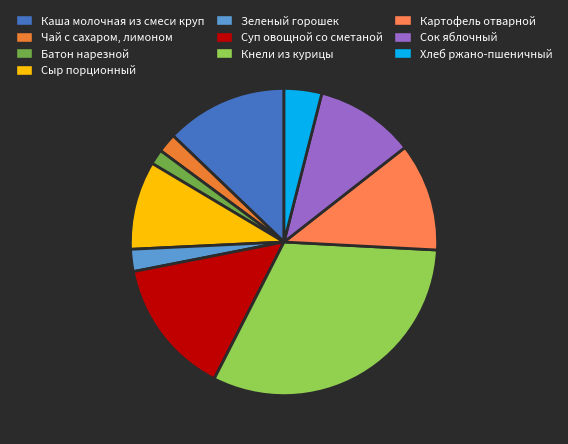

How much of the chart is everything except Сок яблочный?

89.5%